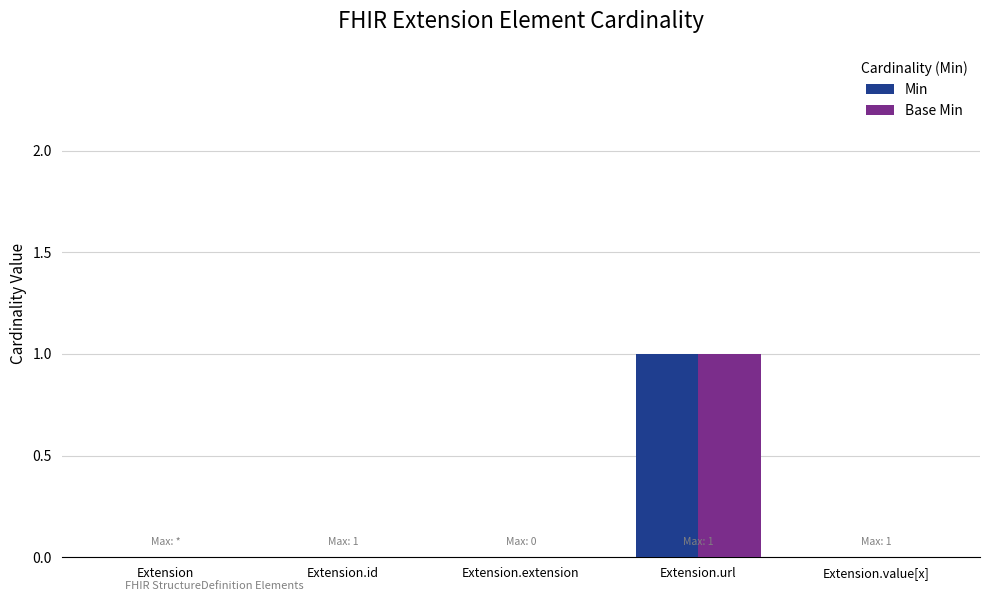

Is it true that Base Min equals 1 at Extension.url?

True